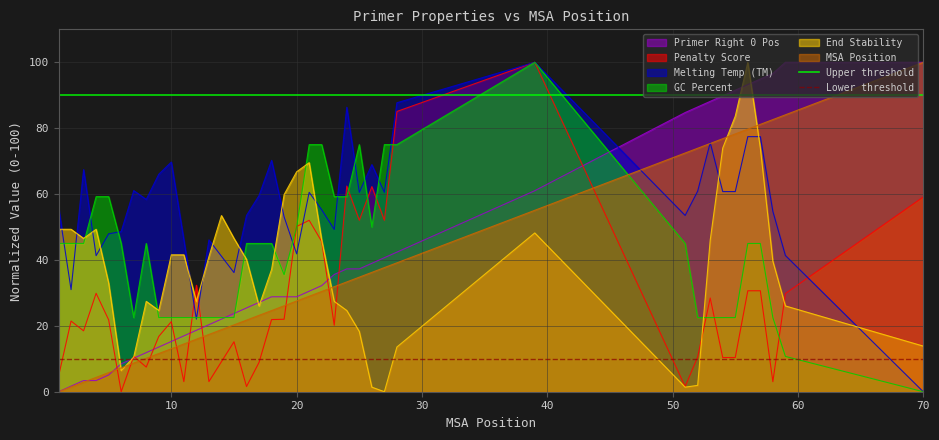

The Upper threshold series shows 90 at 0. True or false?

True